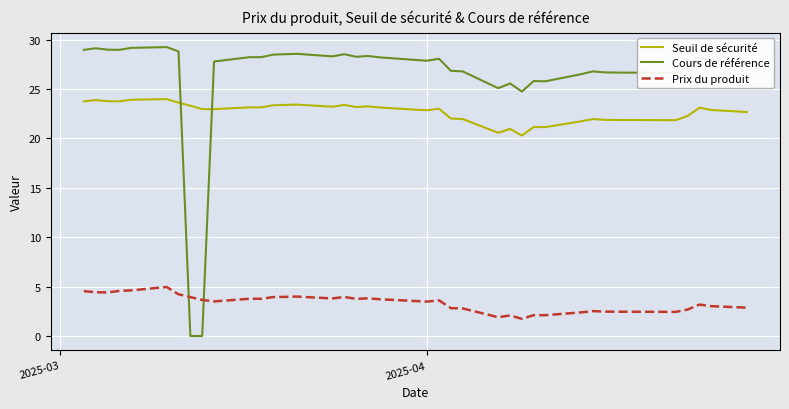

Which series has the largest total across all categories?

Cours de référence